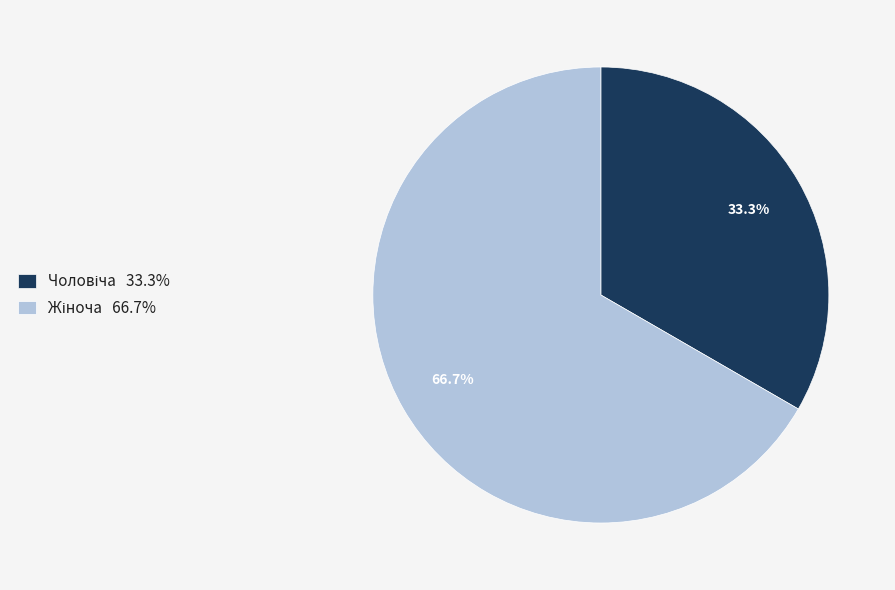

Count the number of slices in the pie.

2